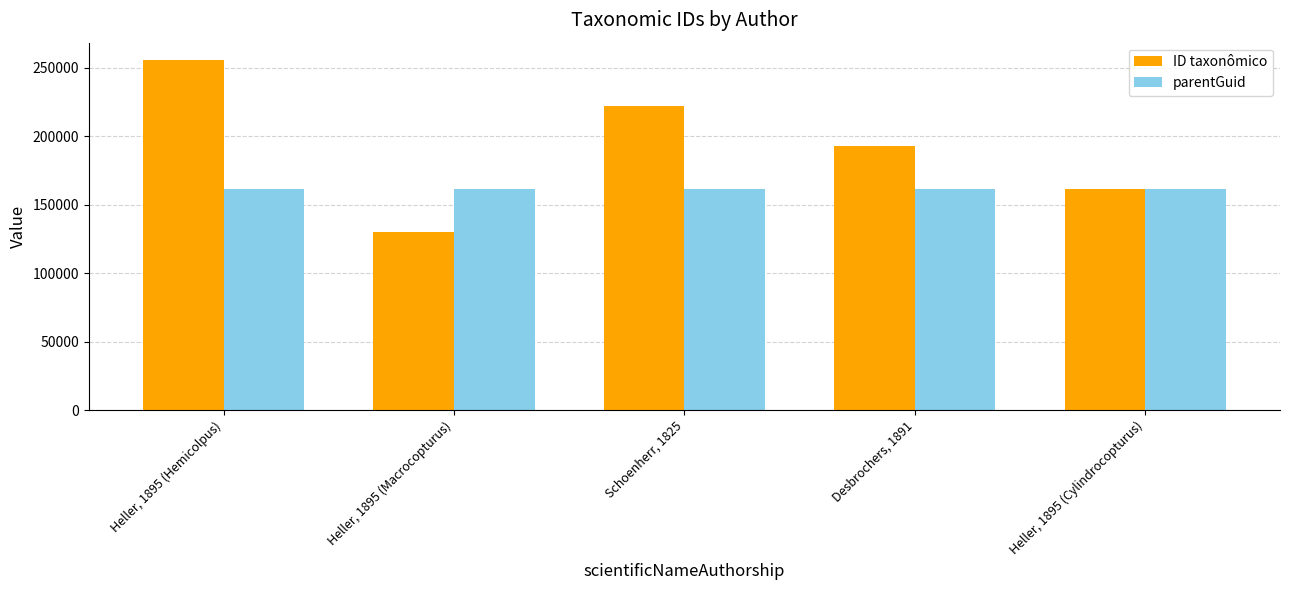

Is the value of parentGuid at Heller, 1895 (Cylindrocopturus) greater than the value of ID taxonômico at Heller, 1895 (Macrocopturus)?

Yes